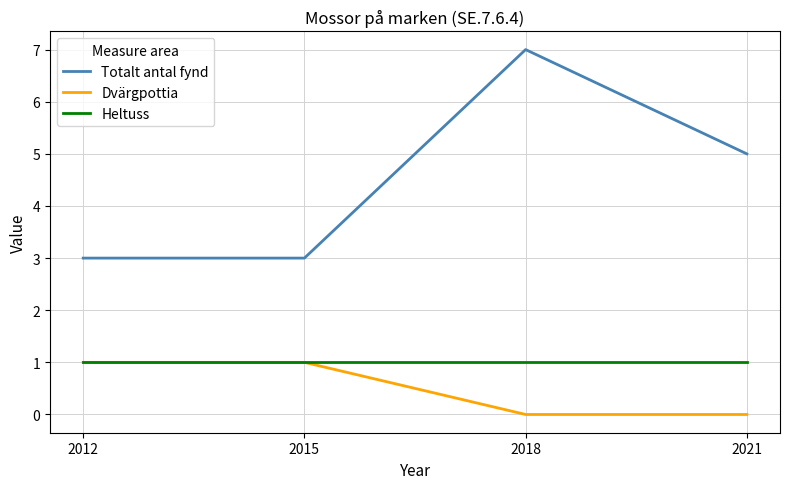

At which category is the sum across all series the highest?

2018